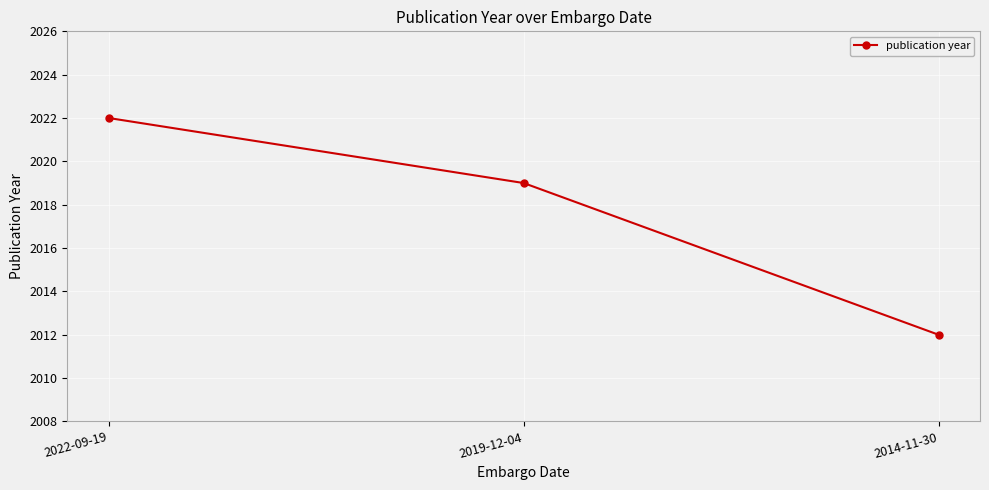

The chart shows a value of 2019 at 2019-12-04. True or false?

True